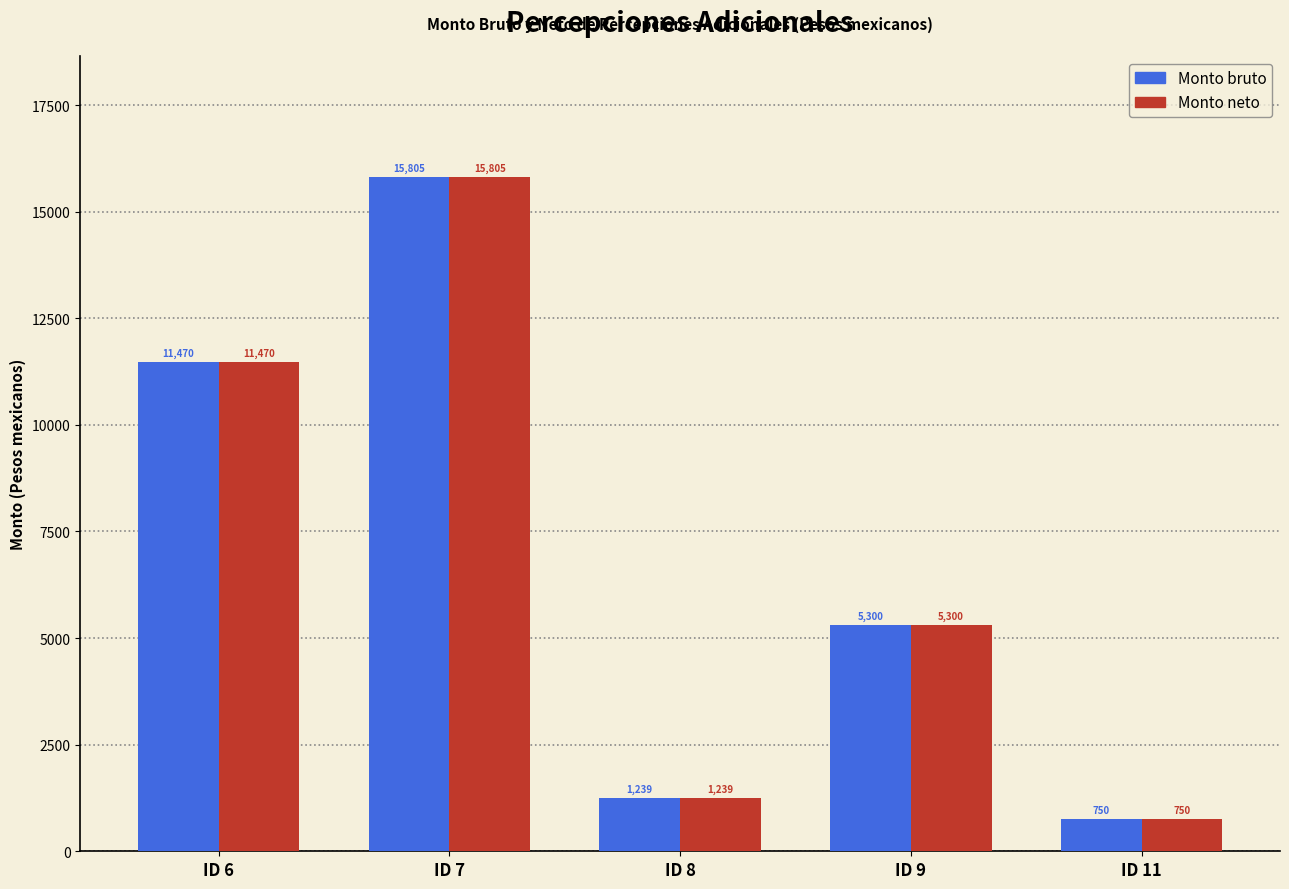

How many data points does each series have?

5